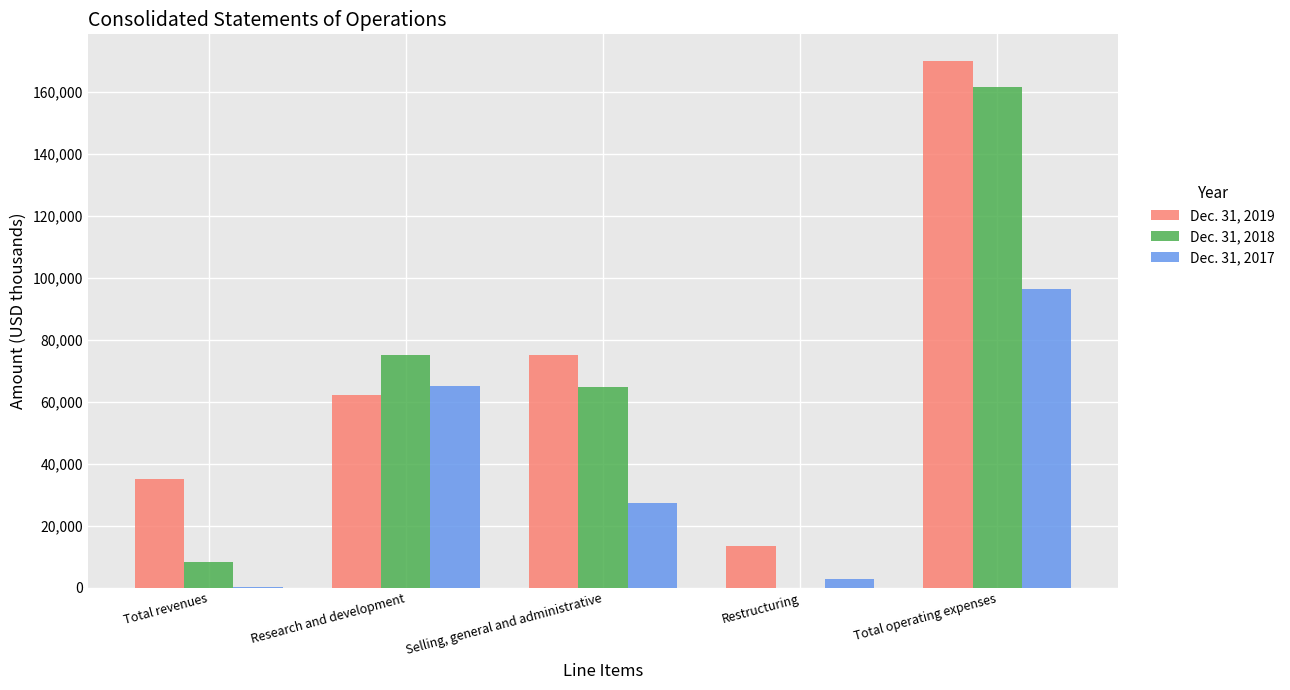

Which category has the highest value across all series?

Total operating expenses